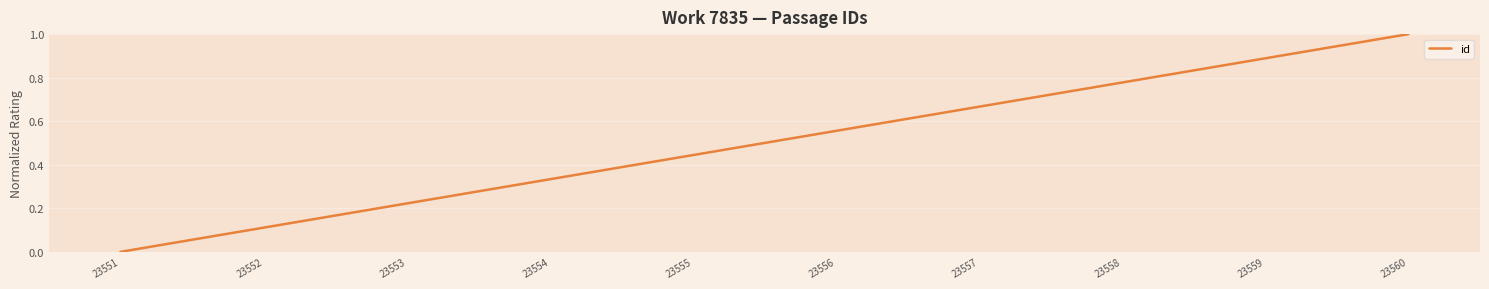

Is it true that the value at 23559 is 1.3?

False